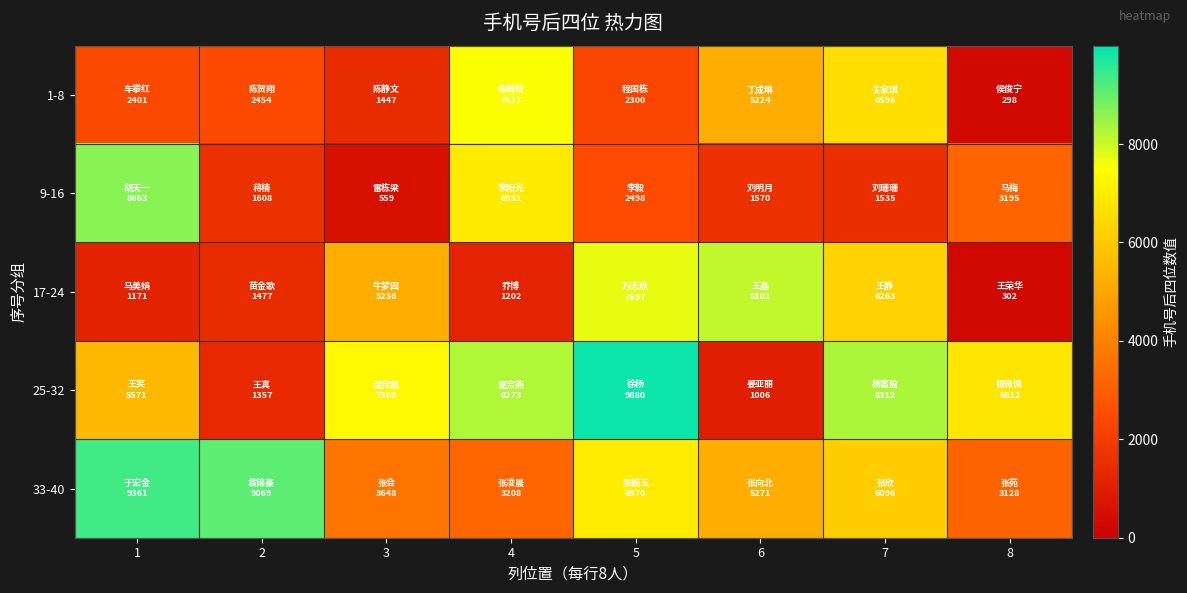

What is the total value across all series at 6?

21172